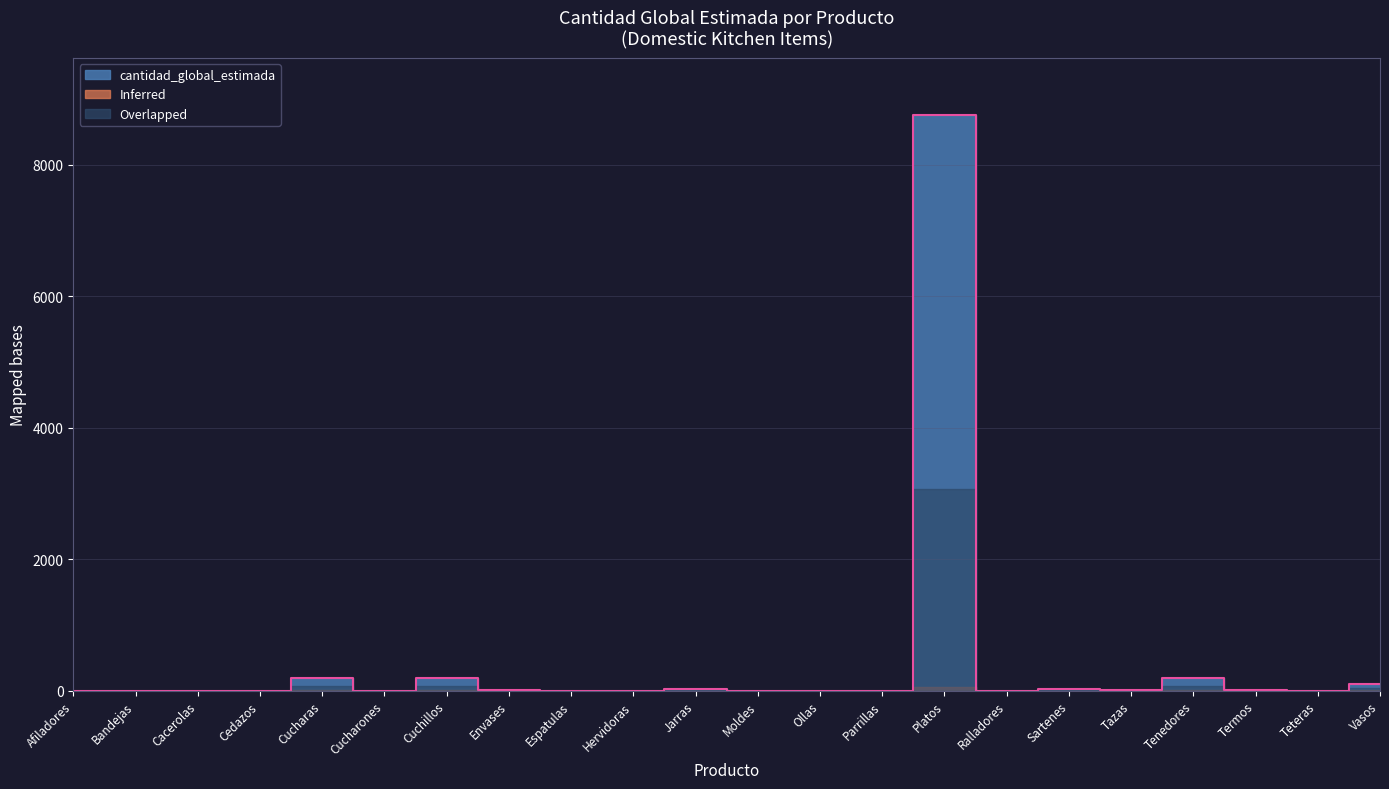

What is the average value?

434